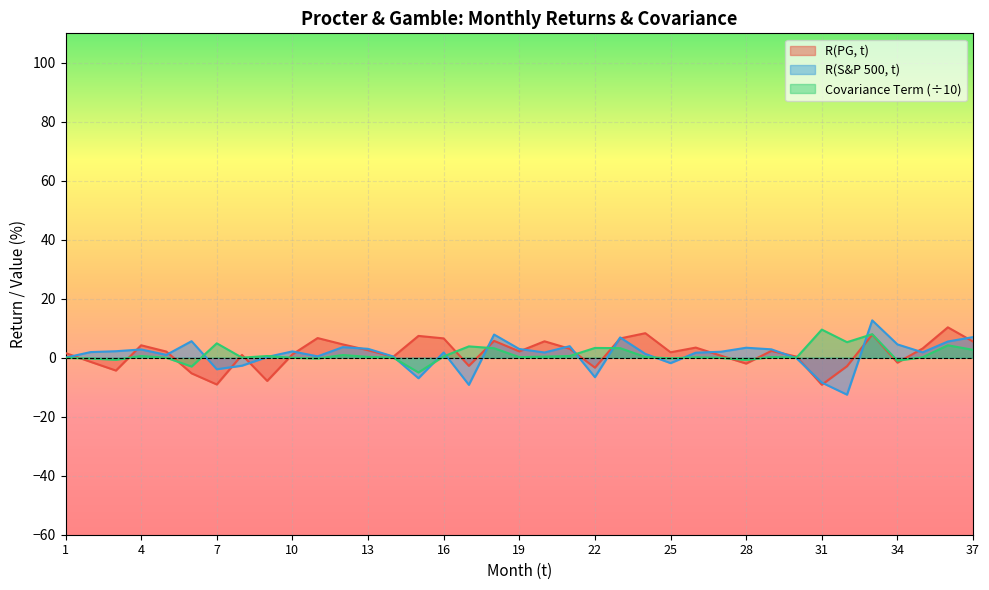

What is the average value of the R(PG, t) series?

1.5